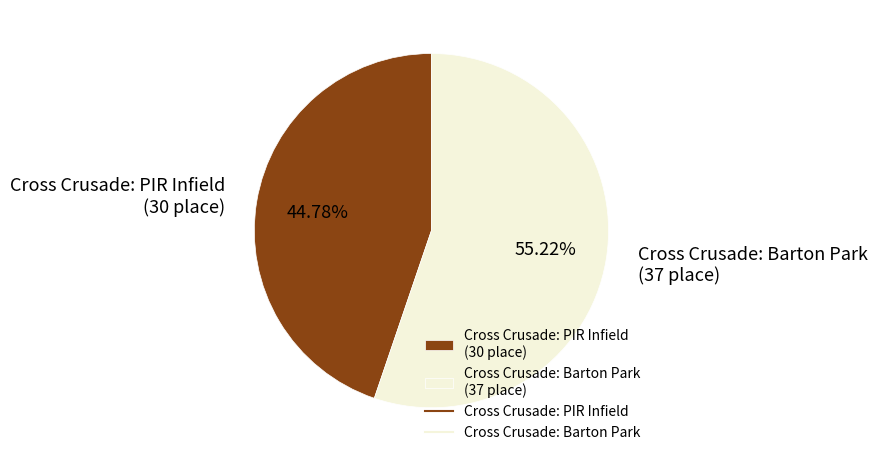

Rank the categories by value from lowest to highest.

Cross Crusade: PIR Infield, Cross Crusade: Barton Park